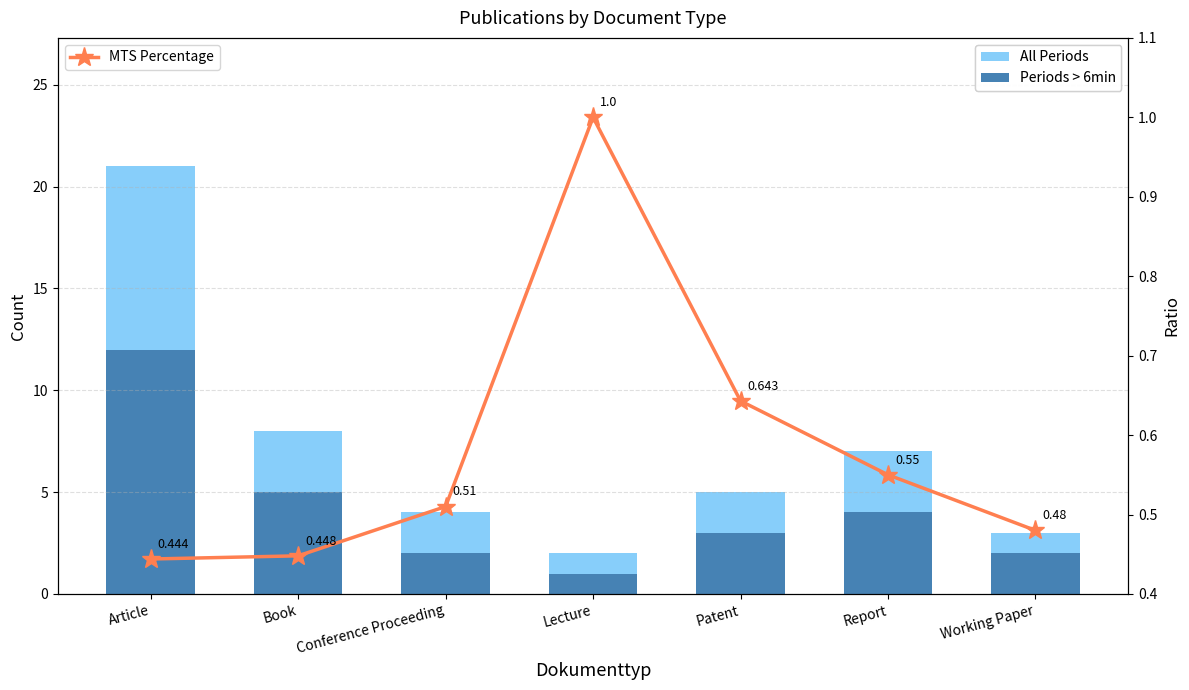

What is the difference between the Periods > 6min values at Book and Conference Proceeding?

3.0